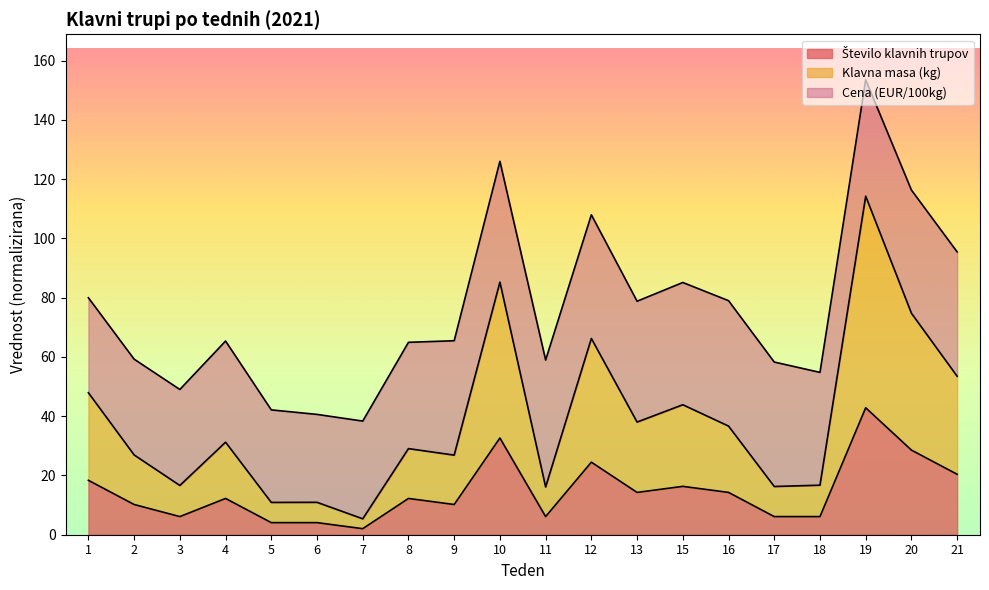

At which label is Število klavnih trupov closest to 22?

21